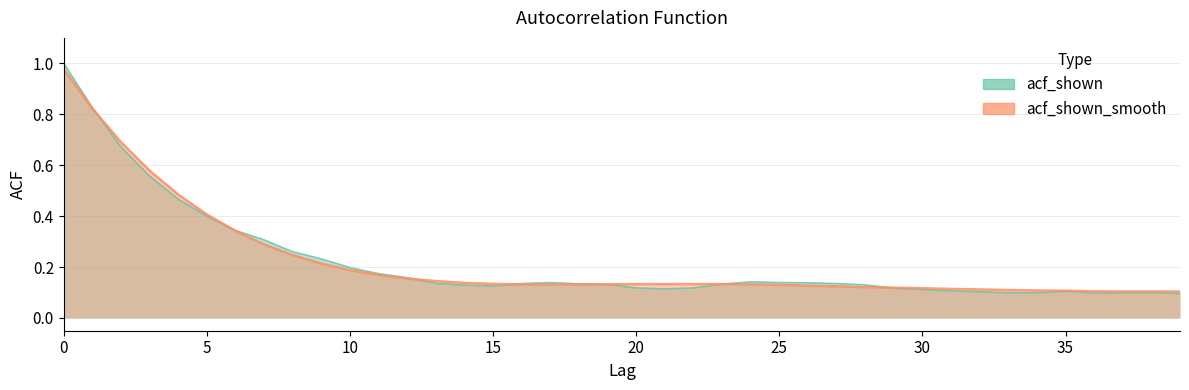

True or false: acf_shown has more than 0 interior local peaks.

True